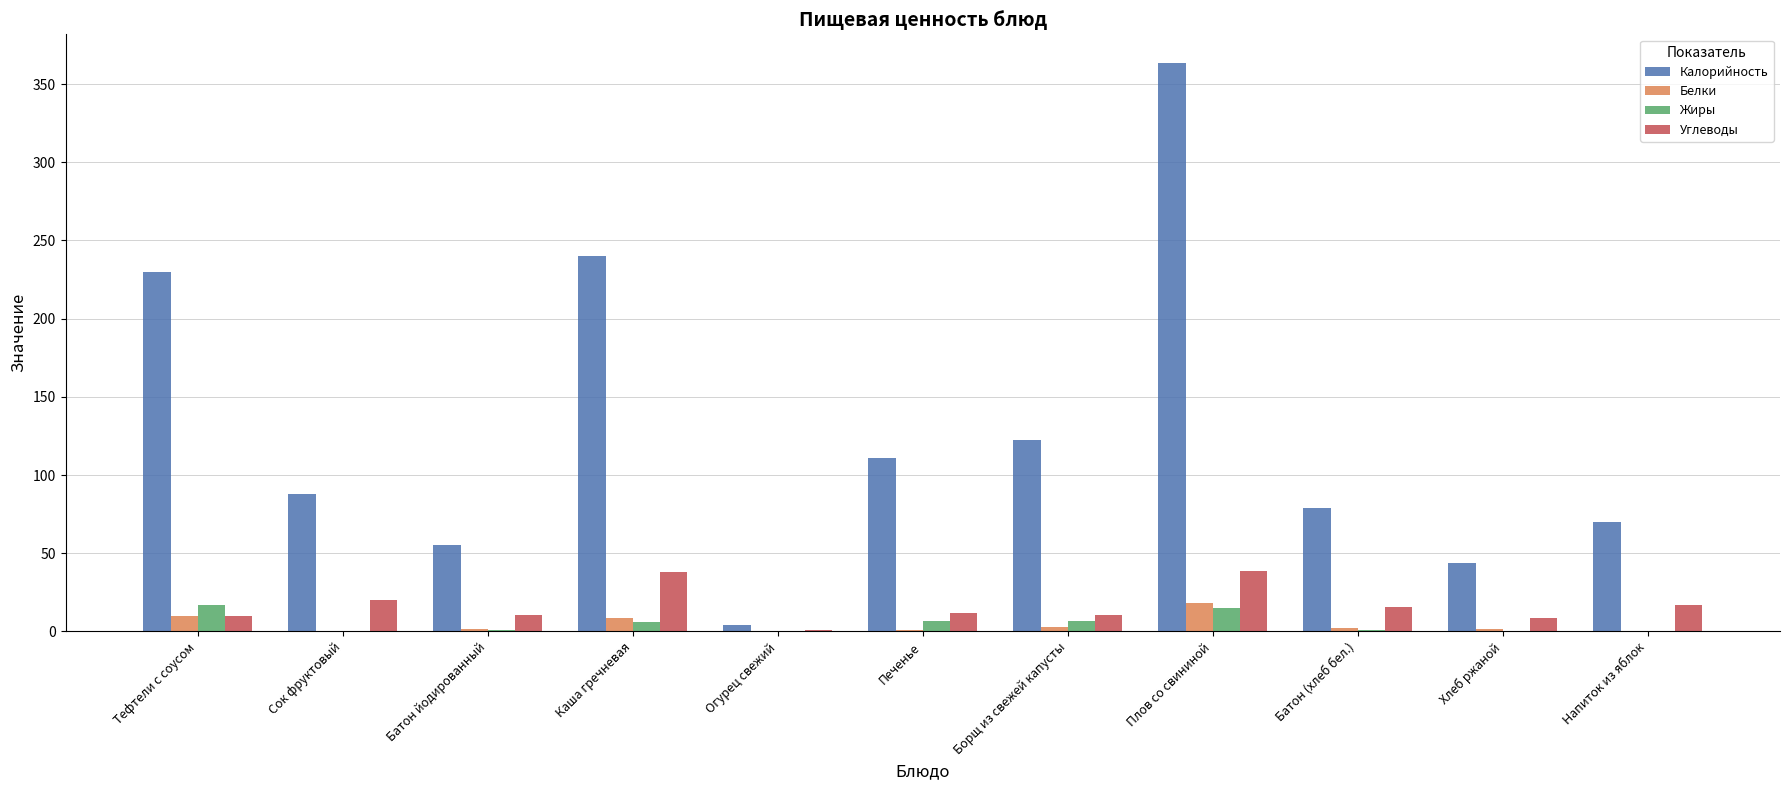

What is the spread (max minus min) of values at Батон йодированный?

54.4